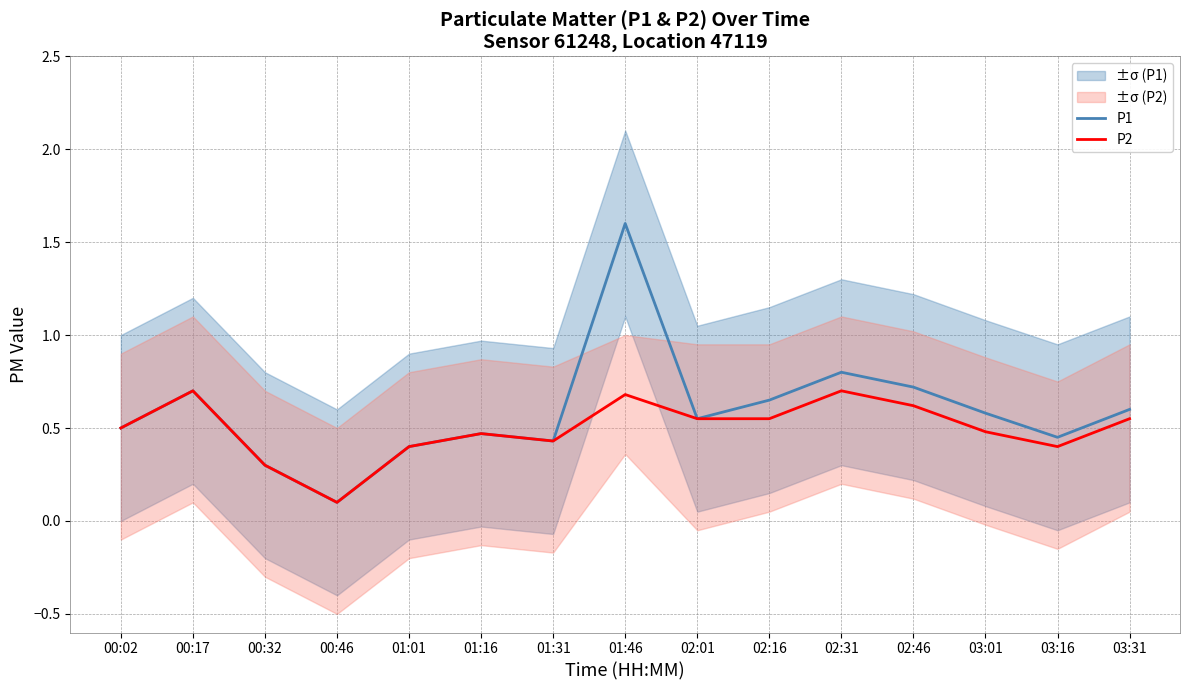

Between 00:46 and 02:16, which series saw the biggest shift?

P1